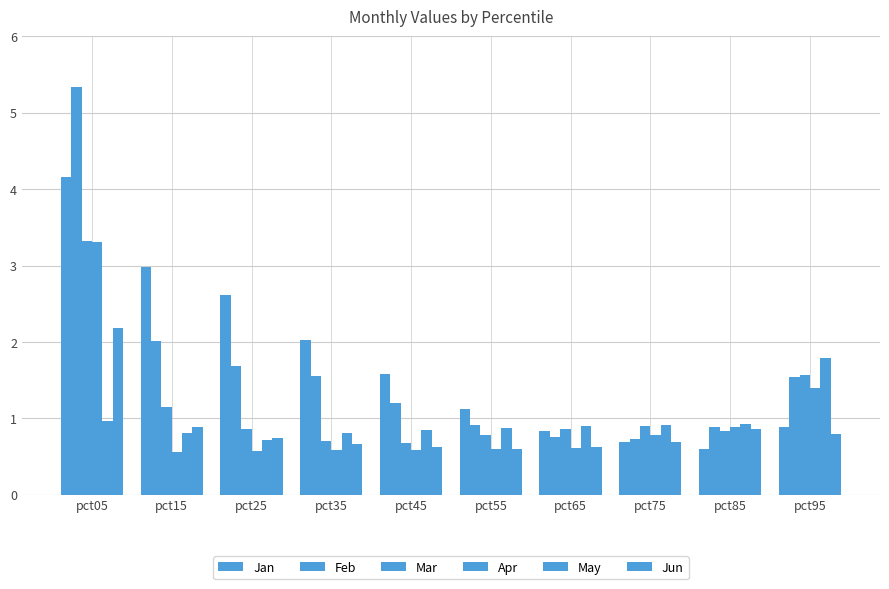

How many distinct data groups are displayed?

6